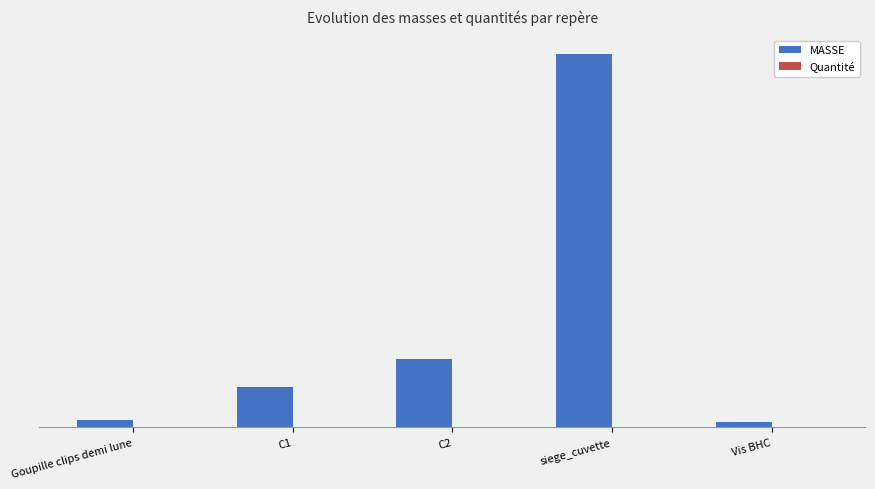

Are the bars horizontal?

No